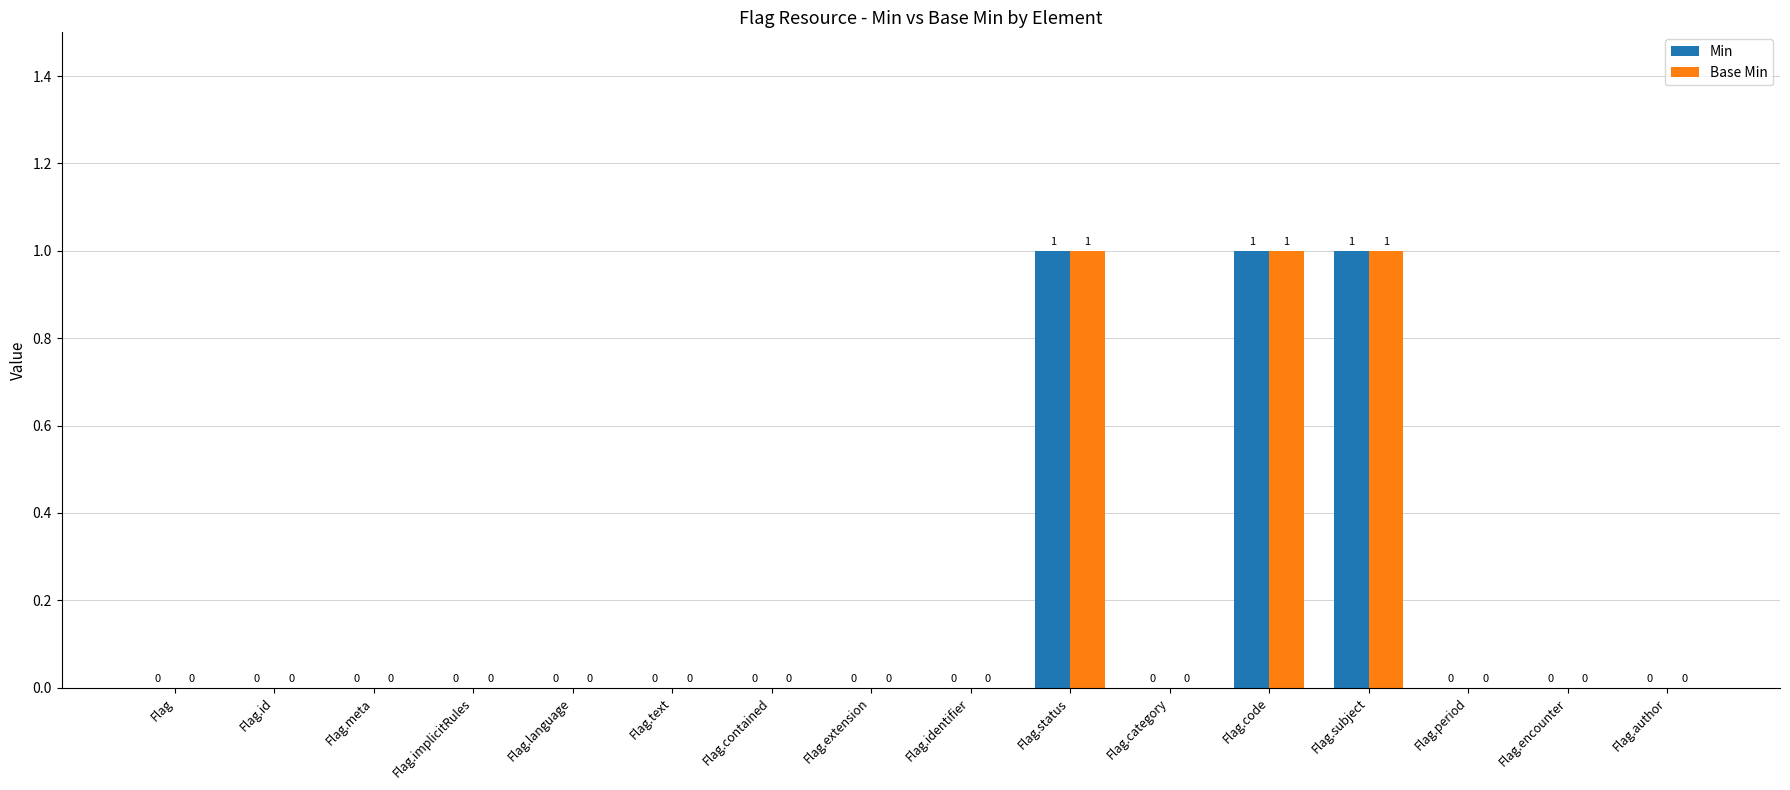

True or false: Min has a value of 2 at Flag.status.

False